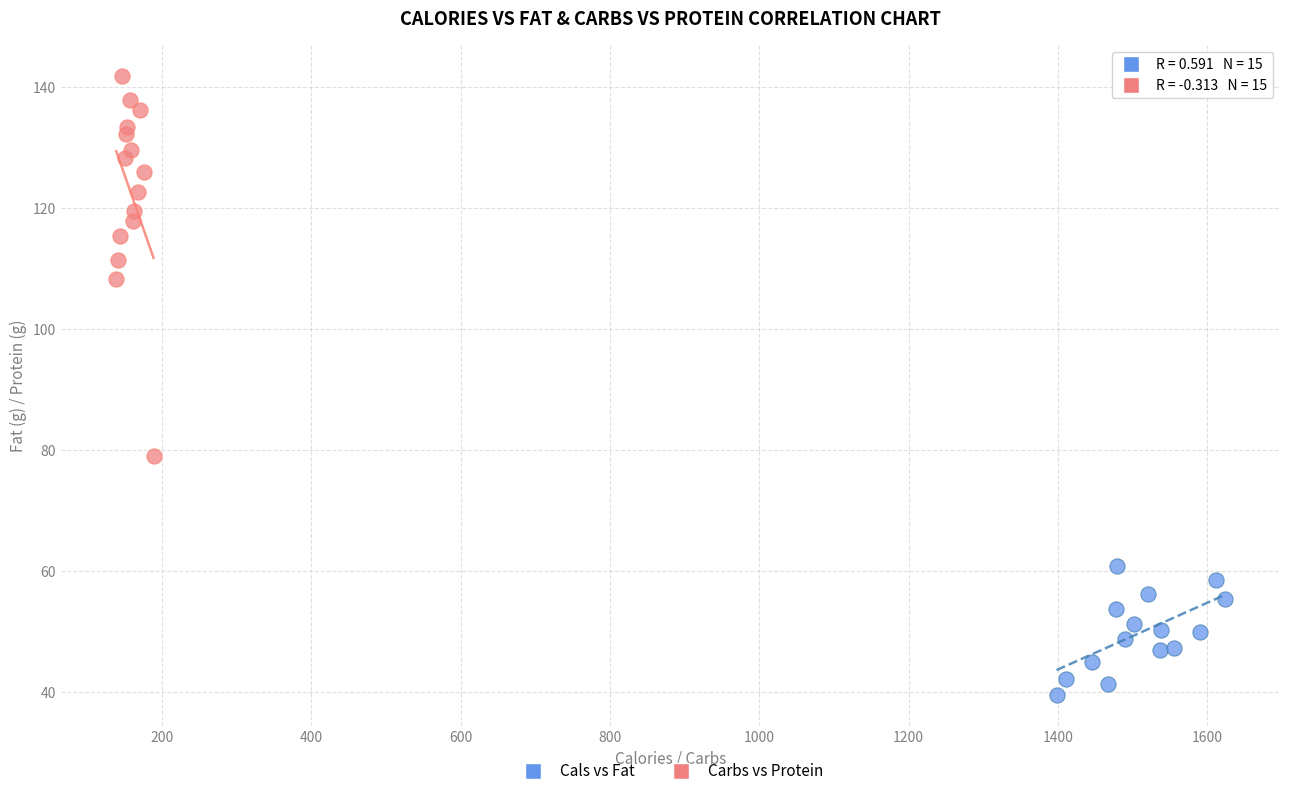

Which series has the widest spread of Y values?

Carbs vs Protein